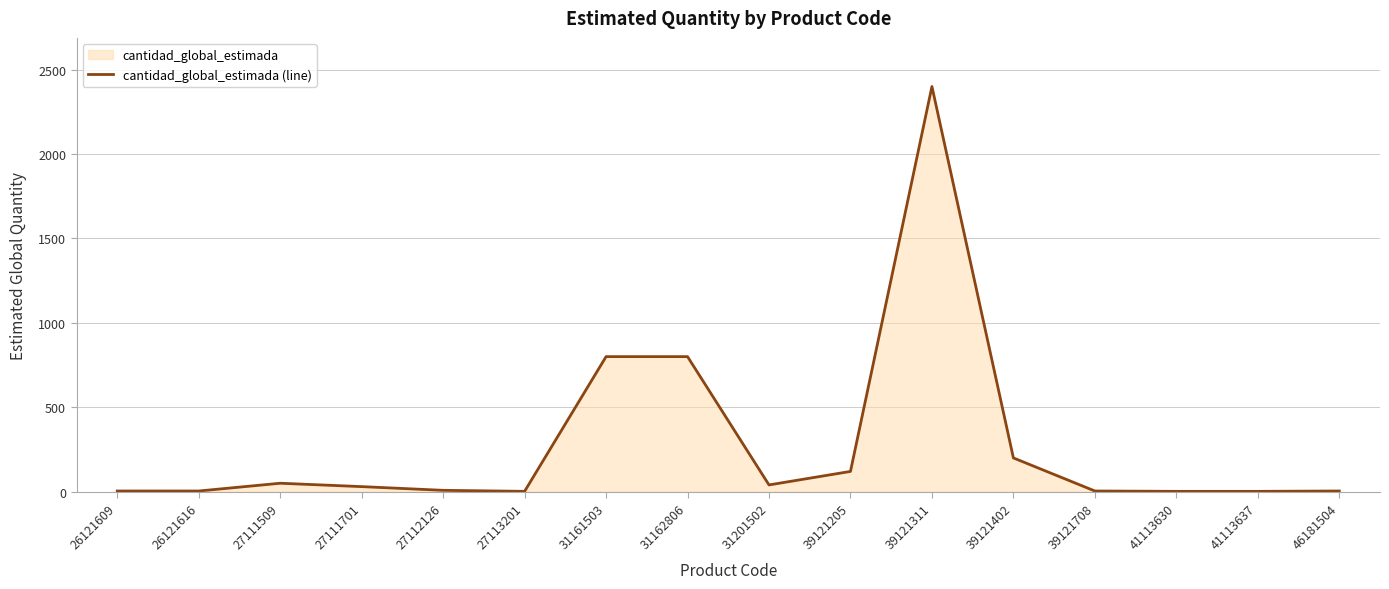

At which label does the data first exceed 30?

27111509